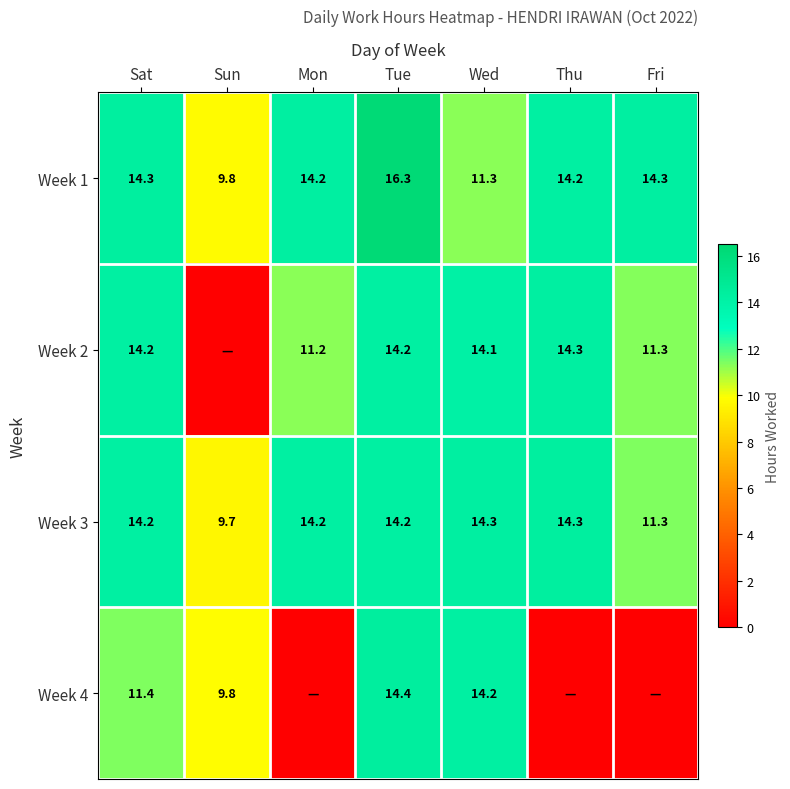

What is the difference between the Week 4 values at Sun and Tue?

4.6